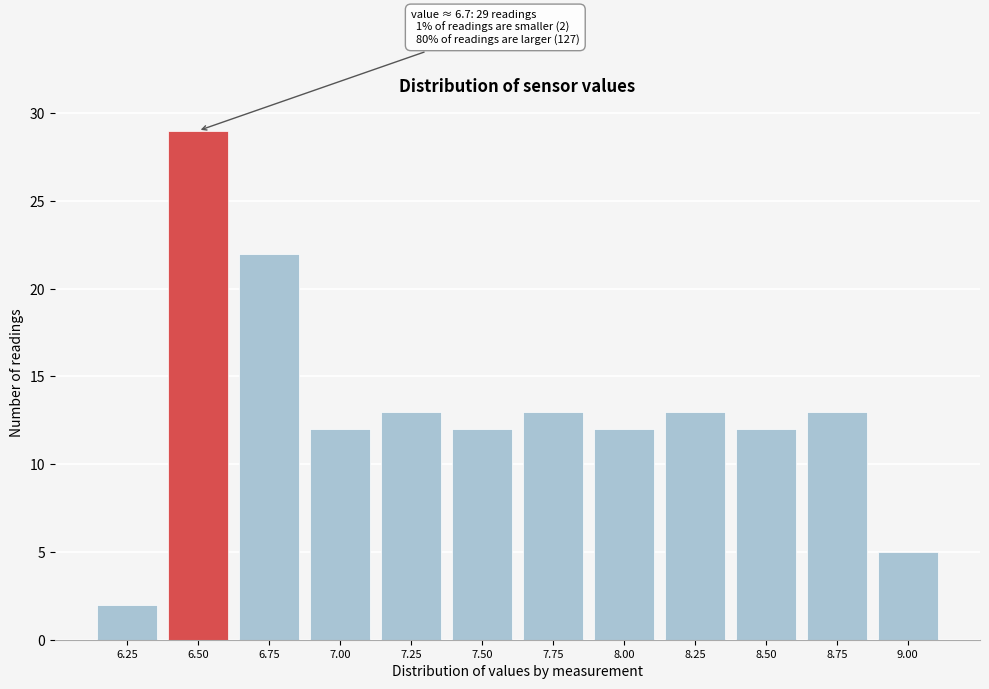

Reading right to left, extract all data points from this chart.

9.00=5	8.75=13	8.50=12	8.25=13	8.00=12	7.75=13	7.50=12	7.25=13	7.00=12	6.75=22	6.50=29	6.25=2